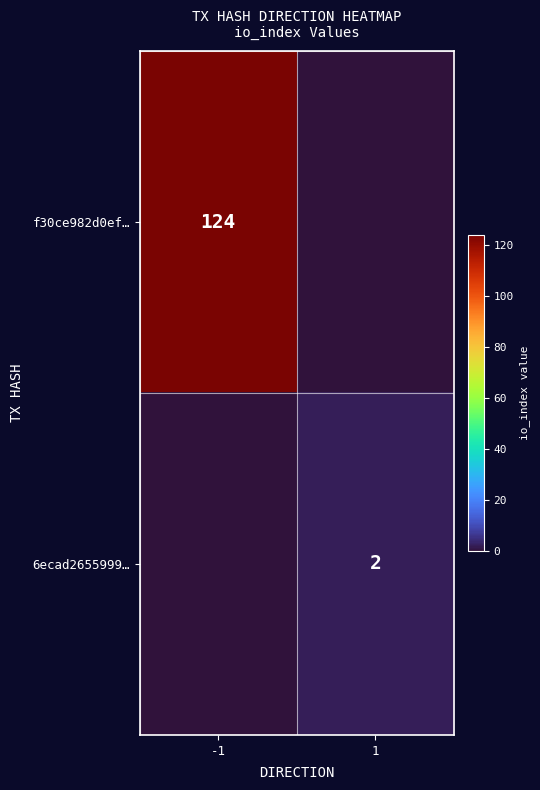

The f30ce982d0ef… series shows 124 at -1. True or false?

True